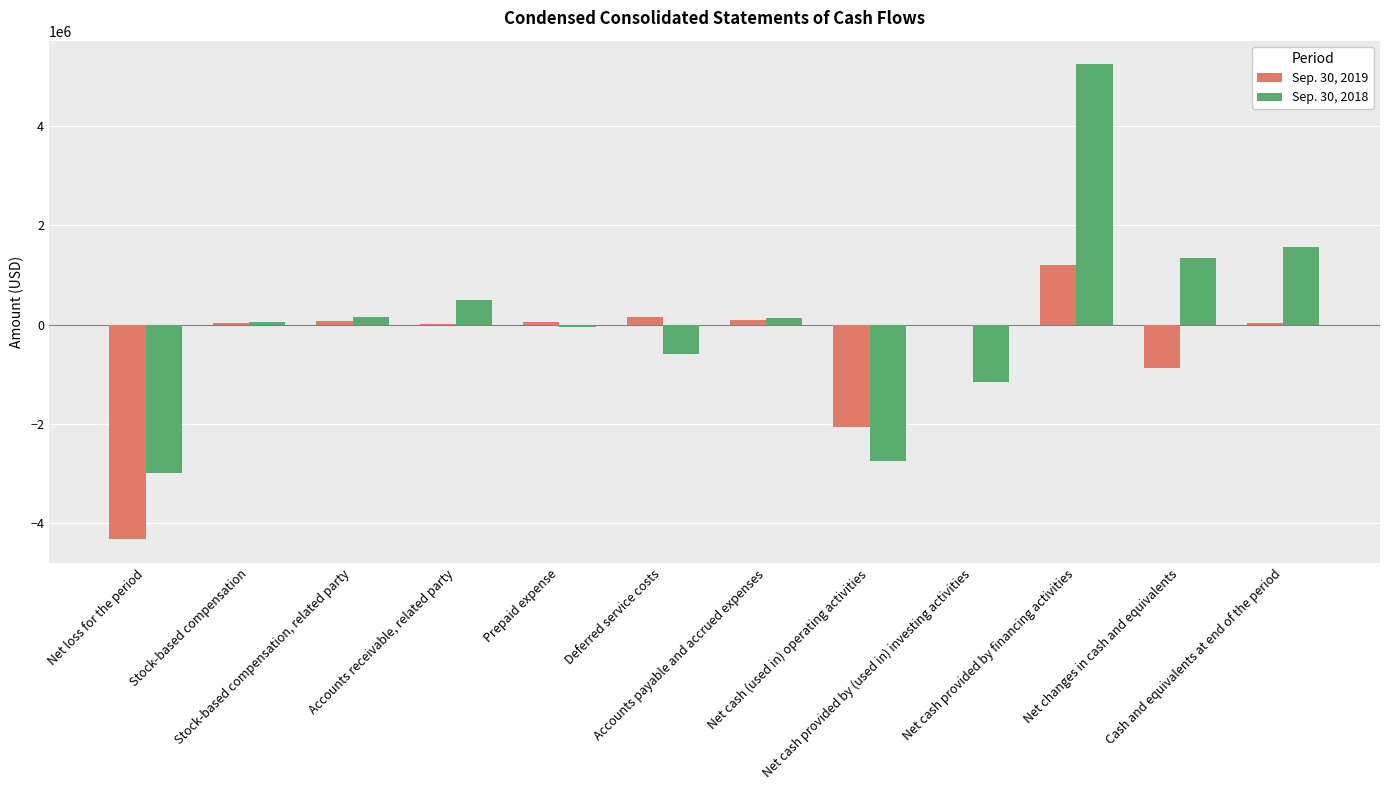

What are all the series names shown in the legend?

Sep. 30, 2019, Sep. 30, 2018